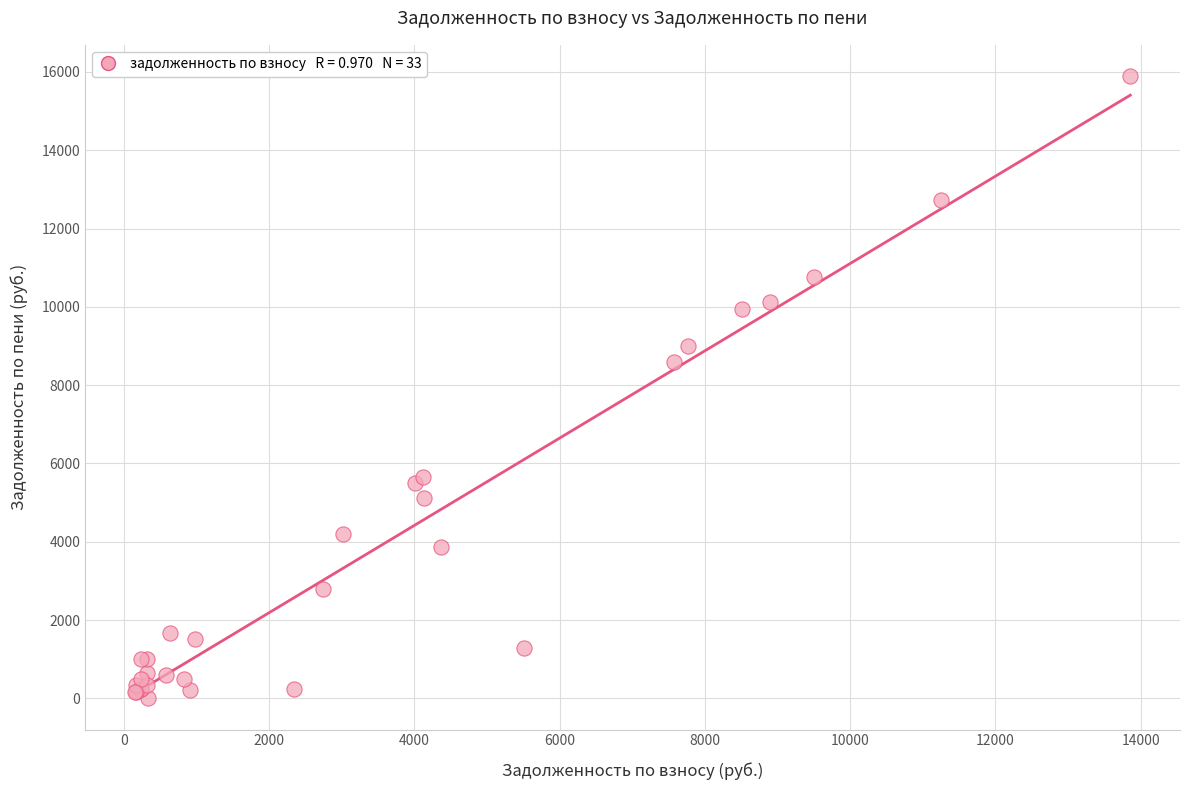

What Y value in the scatter plot is closest to 7948?

8603.8